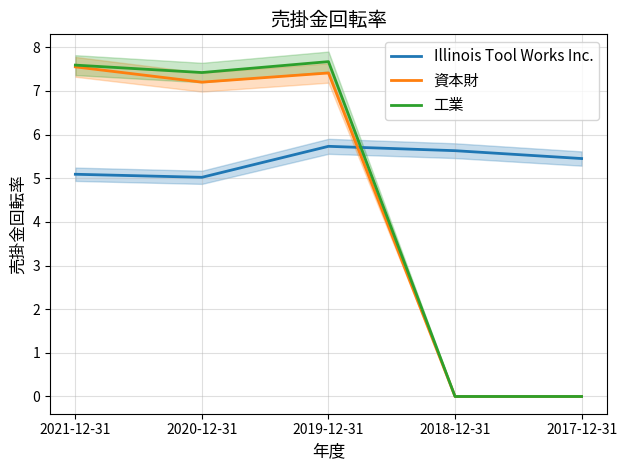

How many values in the 資本財 series are below 7?

2